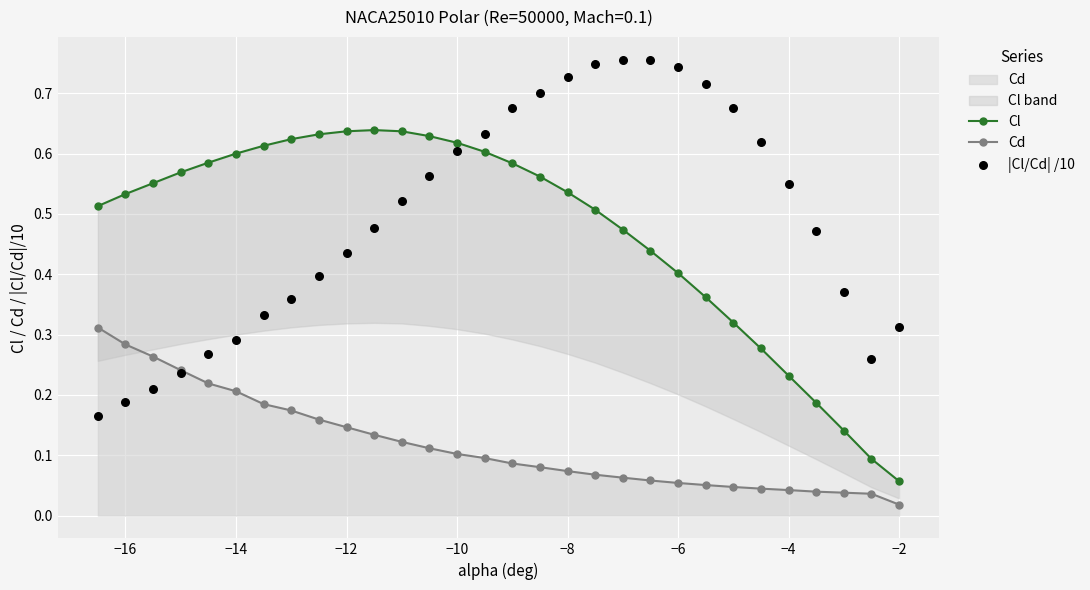

Which series contains the lowest Y value?

Cd